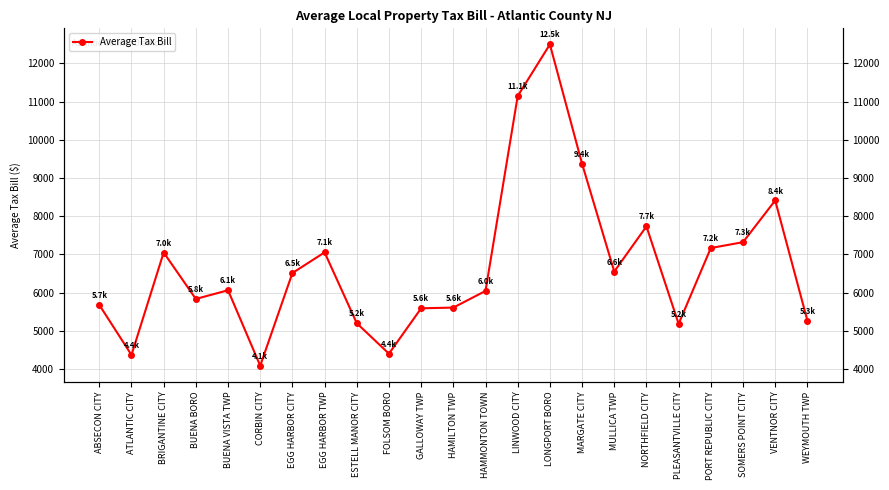

How many lines are shown in the chart?

1